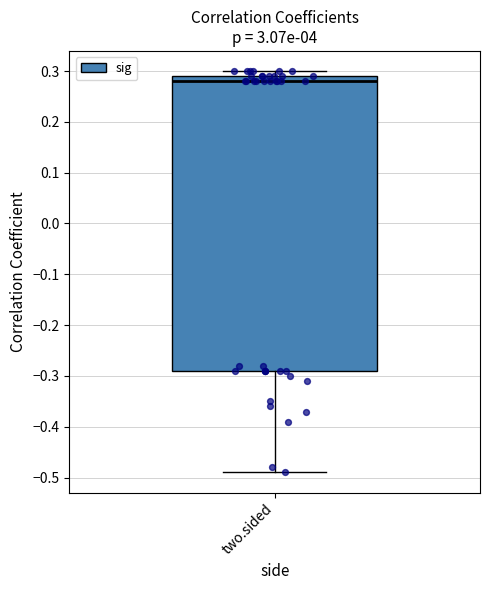

Read this box plot against the y-axis: the position of the median line, the range covered by the box, and the ends of both whiskers. The values are not printed on the chart, so give them approximately, as read against the axis.

median 0.28, box -0.29 to 0.29, whiskers -0.49 to 0.30